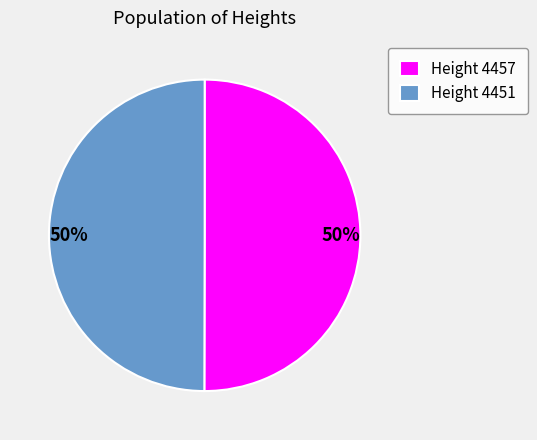

True or false: Height 4451 accounts for 63% of the total.

False